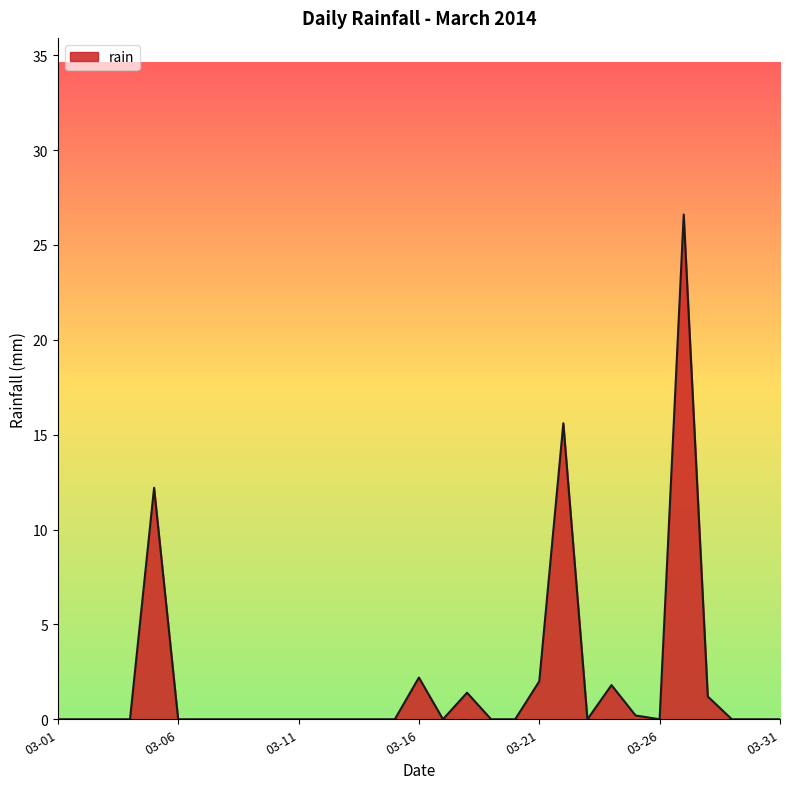

What is the maximum value shown in the chart?

26.6